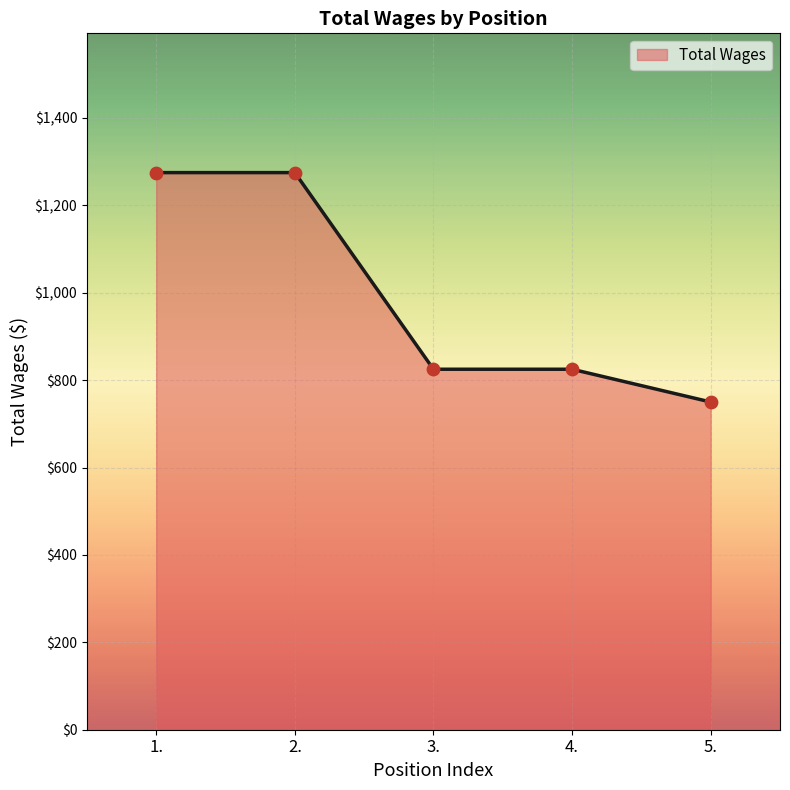

Between 3. and 1., which is larger?

1.